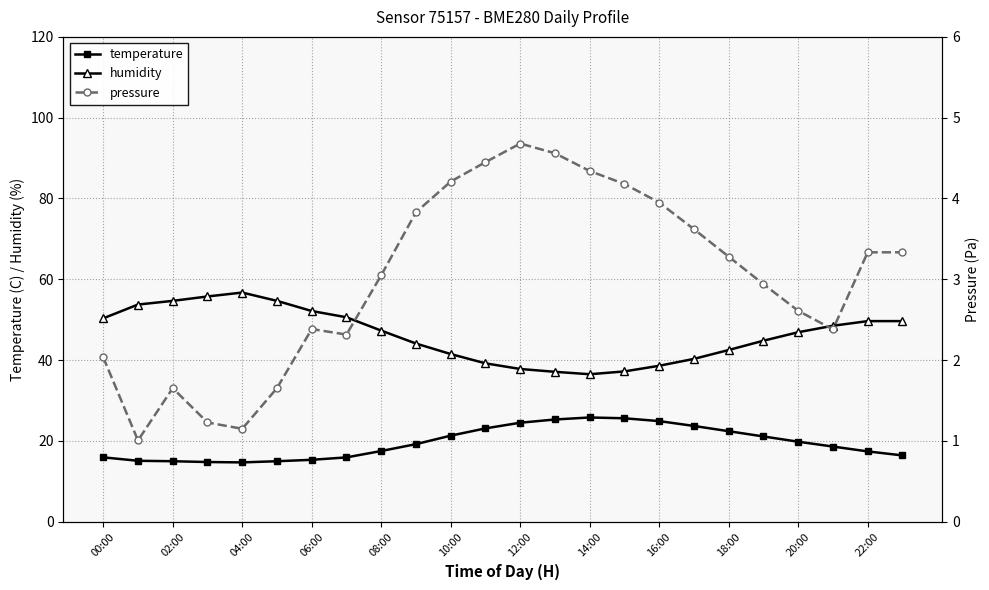

What are all the series names shown in the legend?

temperature, humidity, pressure